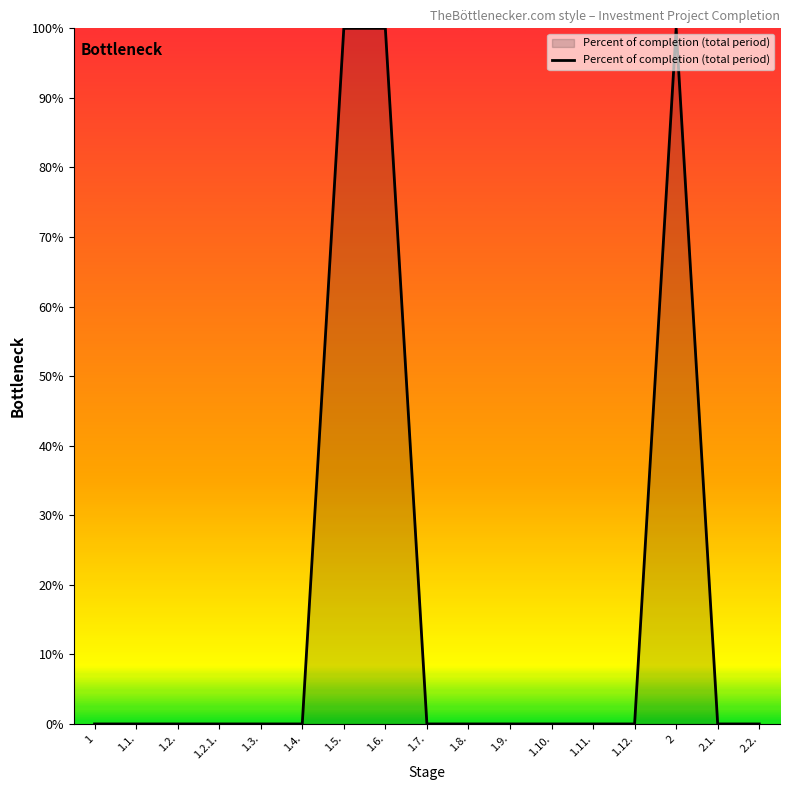

True or false: the data has more than 0 interior local peaks.

True